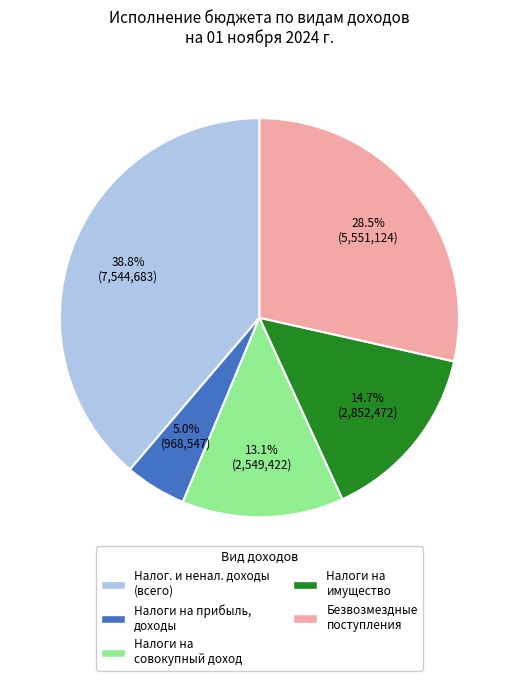

Is there any slice that represents more than half of the pie?

No